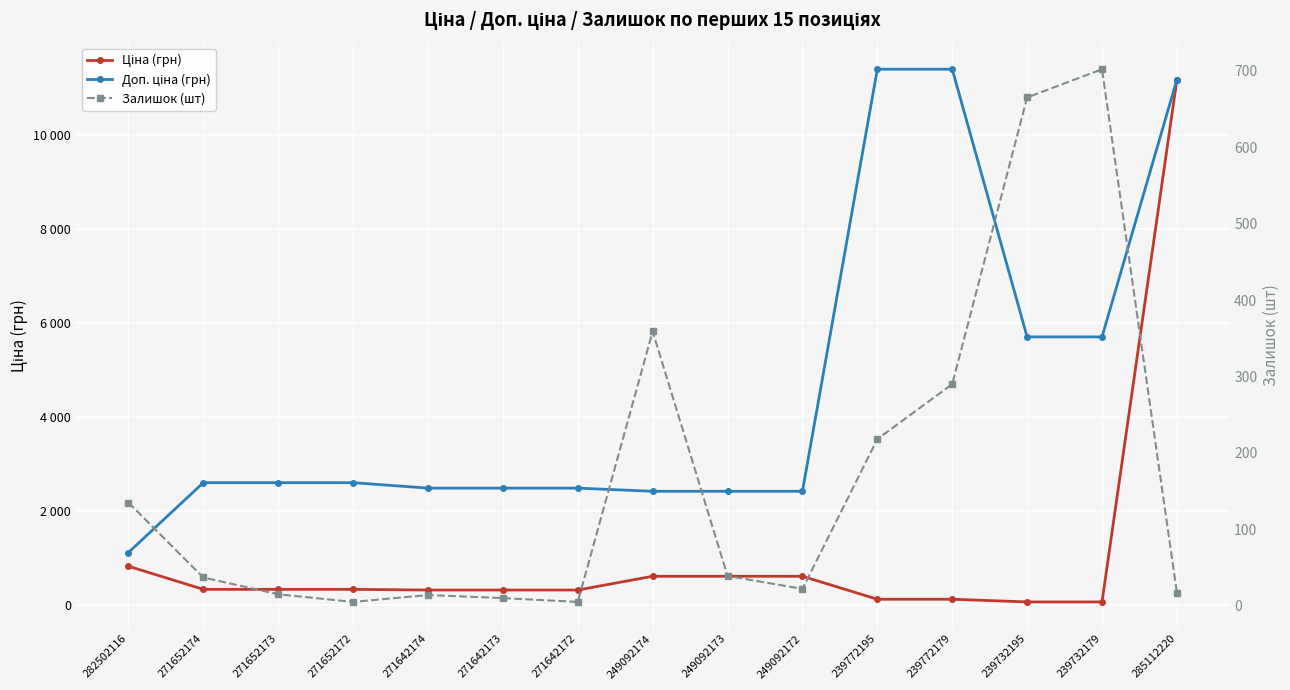

What position from the right is 271652173?

13